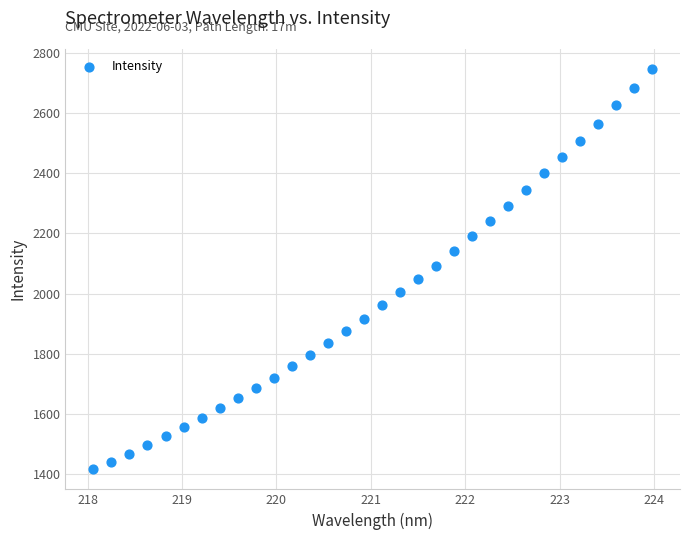

What is the range of X values (max minus min)?

5.9